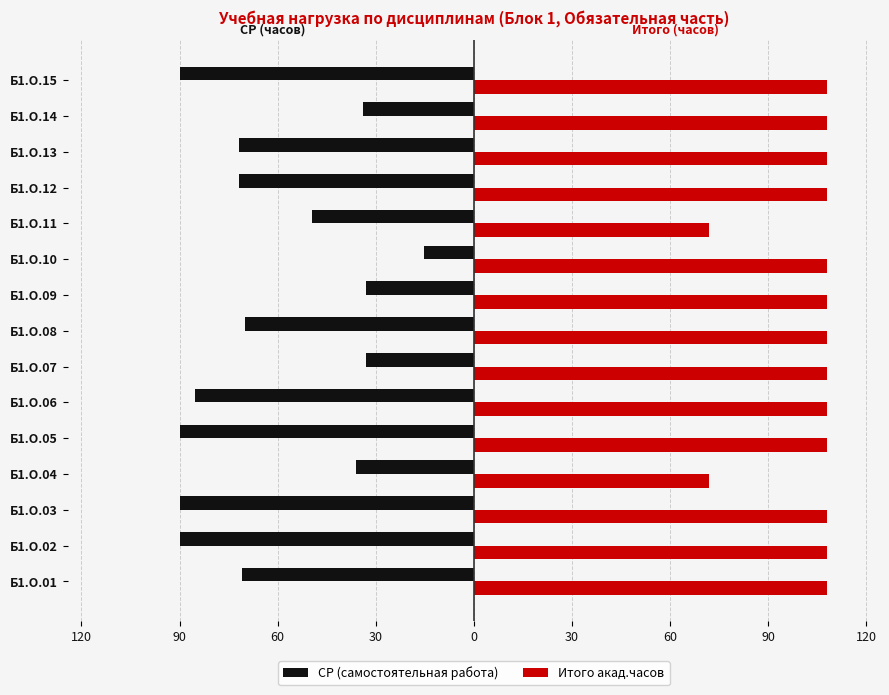

Which series has the largest range (max minus min)?

СР (самостоятельная работа)